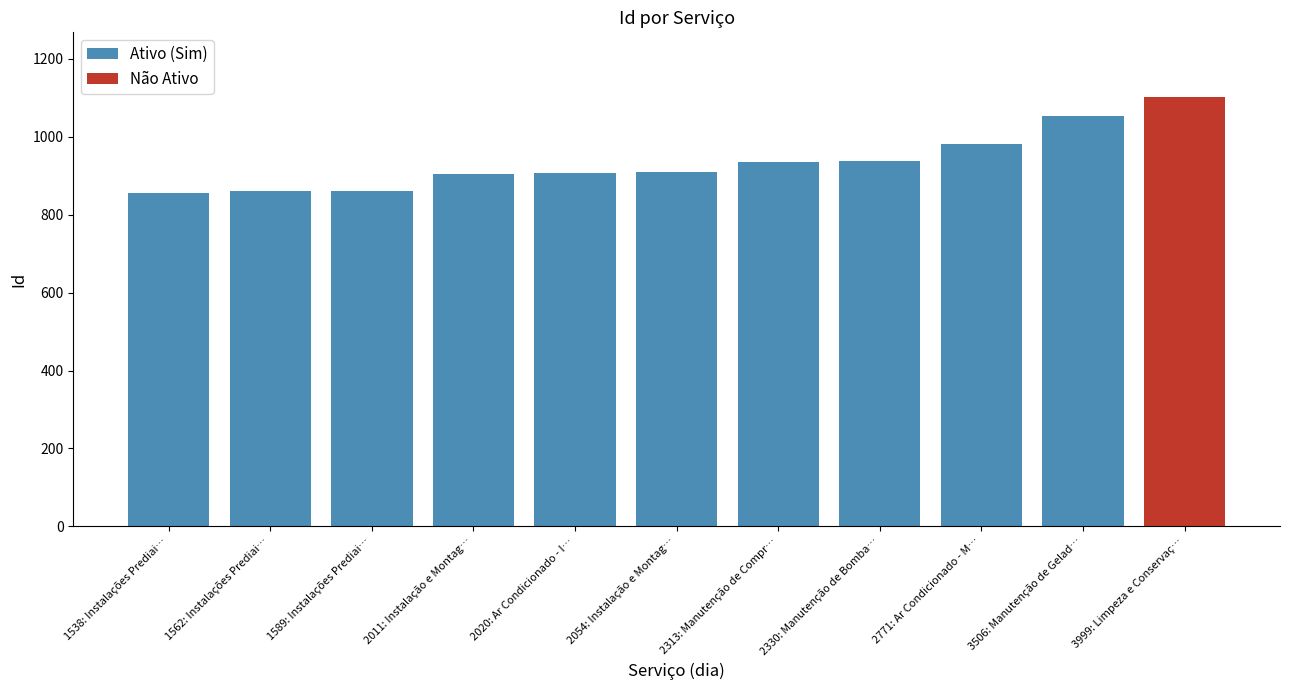

What is the label of the 7th bar from the right?

2011: Instalação e Montag…